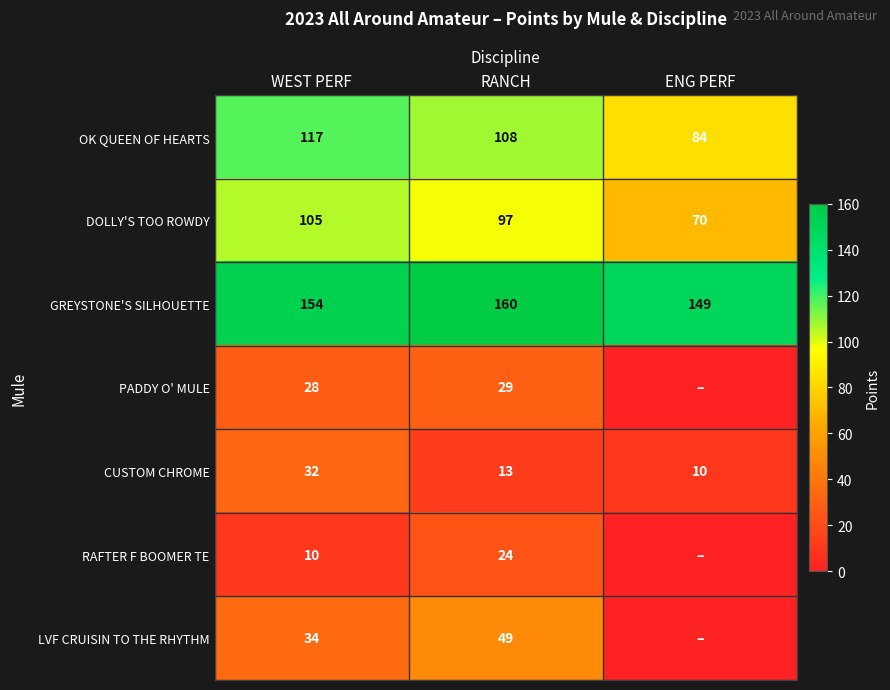

What is the sum of all OK QUEEN OF HEARTS values?

309